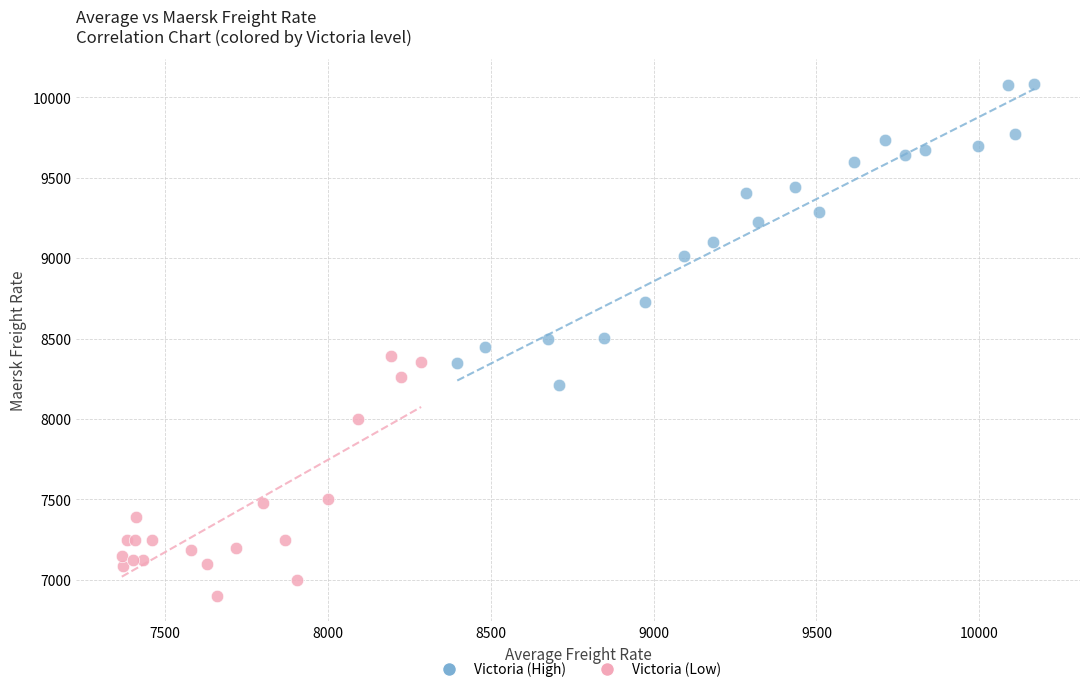

Which series has the widest spread of Y values?

Victoria (High)